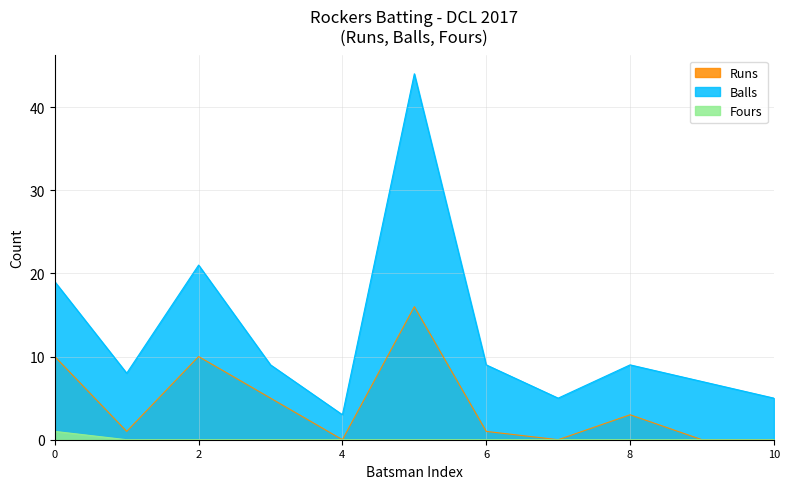

List the series in order of their peak value, highest first.

Balls, Runs, Fours